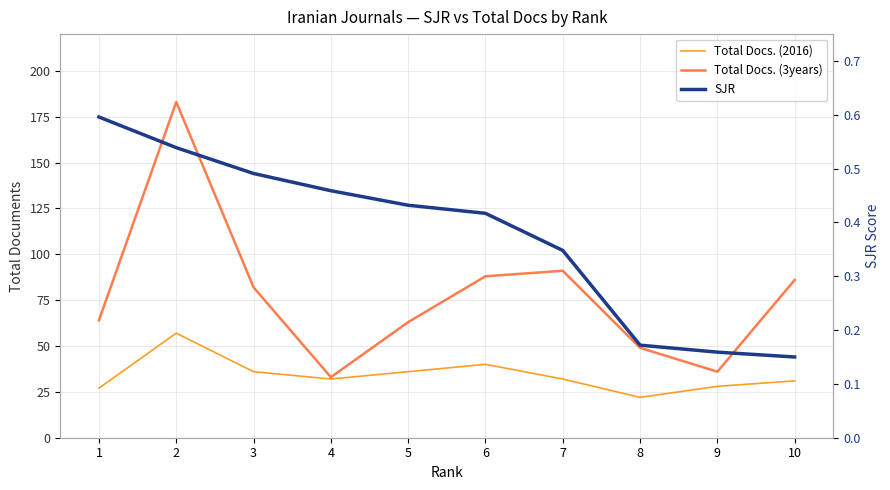

What are all the series names shown in the legend?

Total Docs. (2016), Total Docs. (3years), SJR